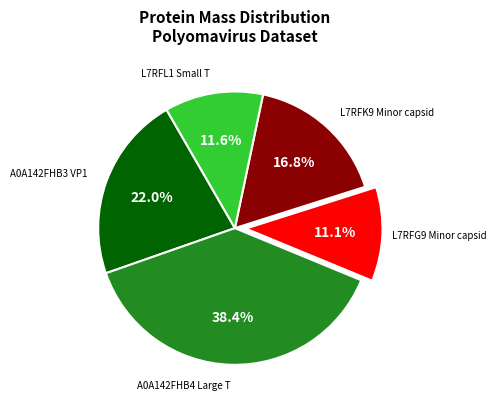

Is there any slice that represents more than half of the pie?

No